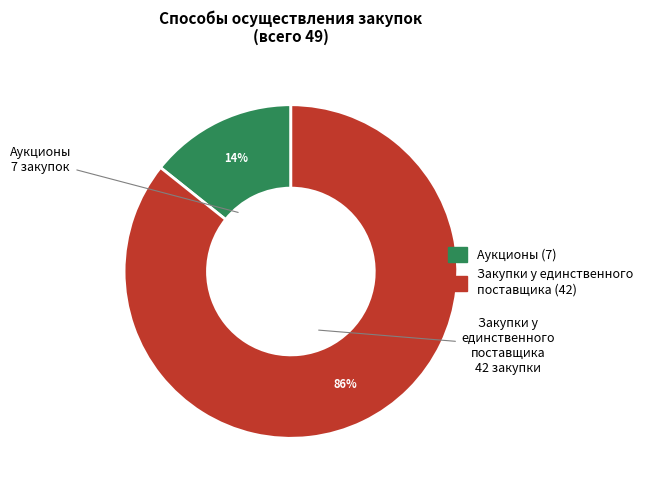

How many segments does this pie chart have?

2